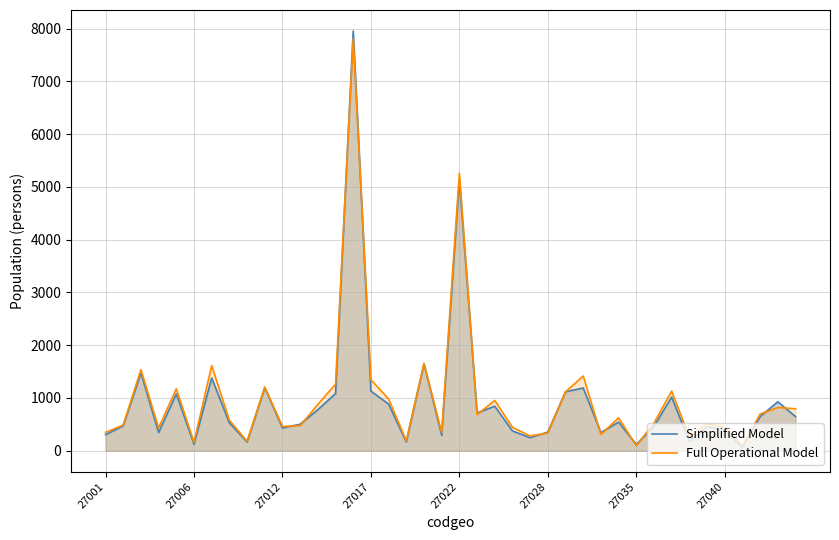

Reading left to right, transcribe all the data shown in this chart.

Simplified Model: 305.0	471.9	1474.8	345.0	1076.8	123.0	1378.9	527.9	166.1	1196.8	432.0	502.5	778.0	1083.1	7956.1	1130.8	884.0	168.0	1648.9	292.0	5136.6	716.0	844.0	374.8	248.0	354.3	1118.0	1189.2	345.4	542.4	120.0	463.7	1016.5	177.2	454.1	384.8	68.9	648.0	928.1	649.0
Full Operational Model: 348.1	488.1	1536.3	431.3	1175.4	160.0	1613.1	579.0	180.0	1208.2	459.8	474.5	878.2	1262.1	7808.8	1346.2	982.4	187.7	1655.8	343.0	5260.0	683.9	953.8	445.0	280.0	335.7	1115.0	1417.2	309.0	624.1	93.1	525.0	1130.0	264.2	511.4	445.0	95.8	695.8	821.0	795.3